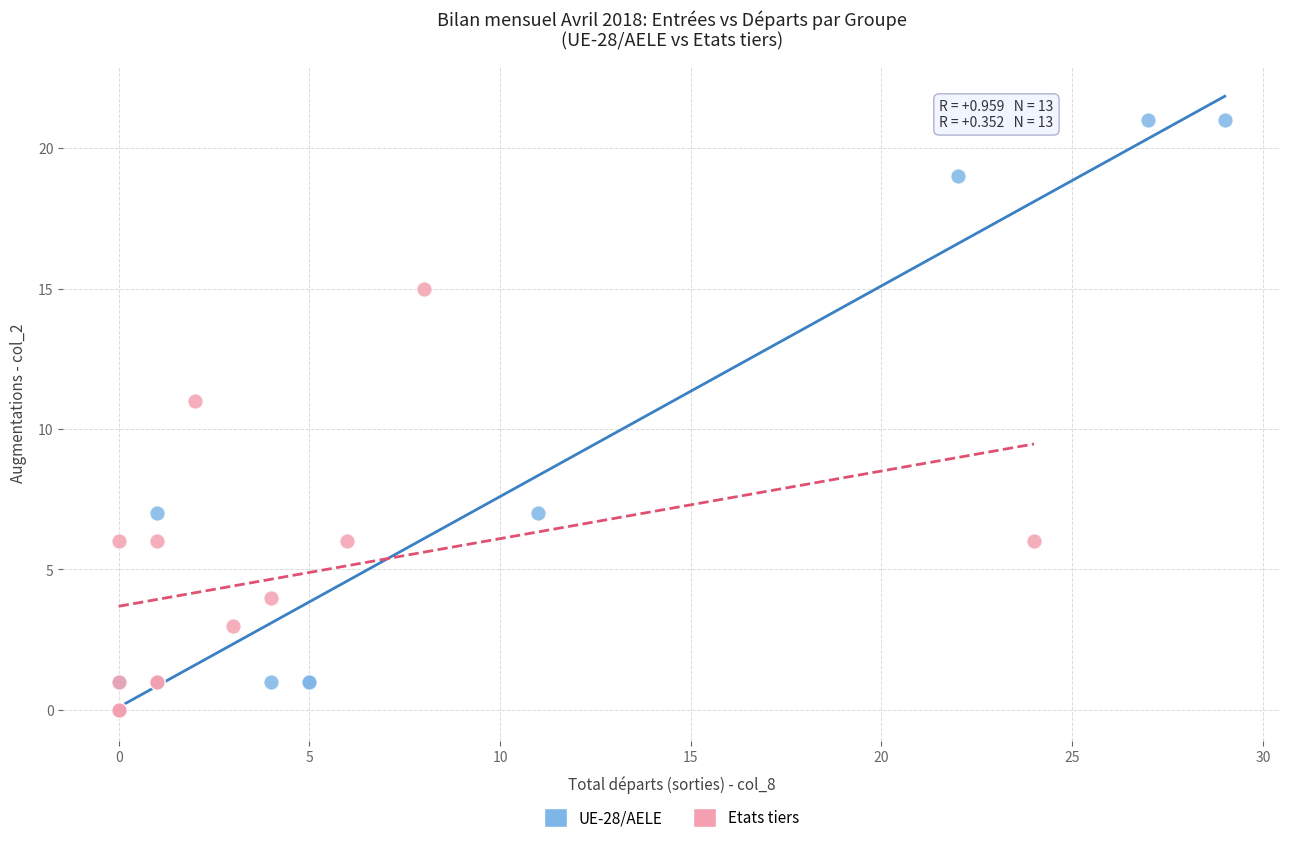

What are all the series names shown in the legend?

UE-28/AELE, Etats tiers